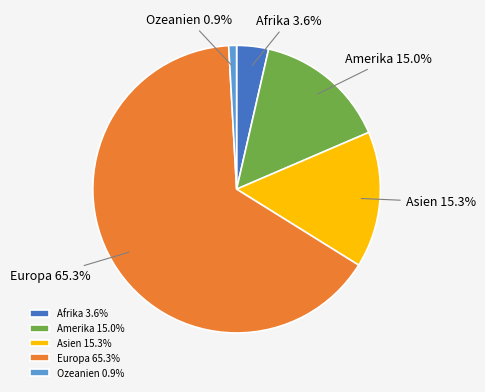

Approximately how many times larger is the value at Asien compared to Ozeanien?

17.4